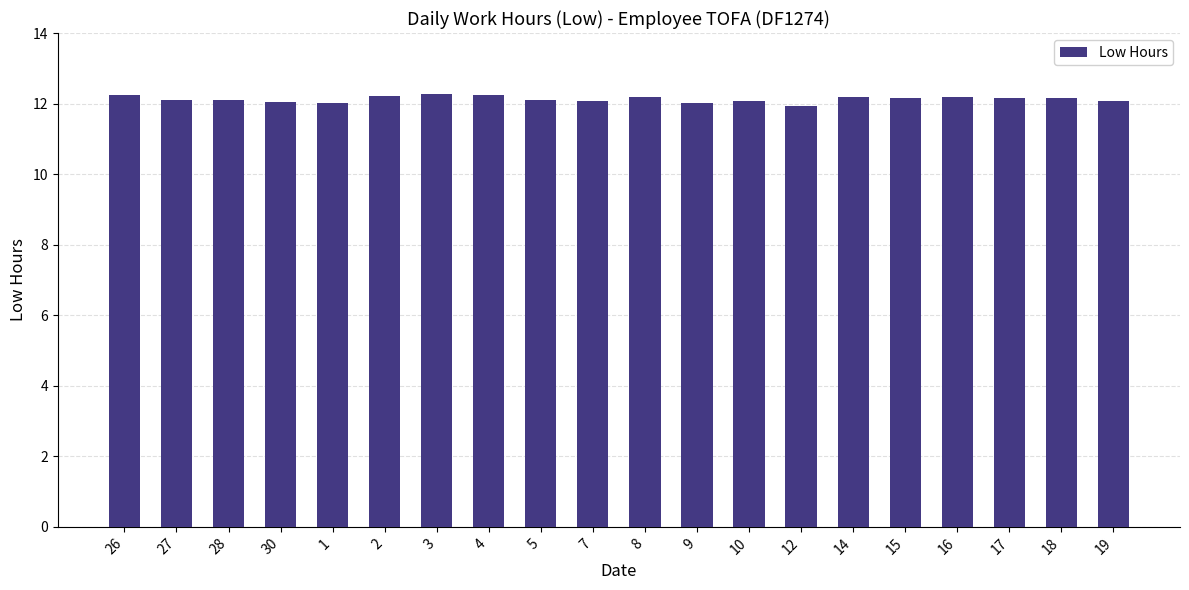

Does the chart contain stacked bars?

No